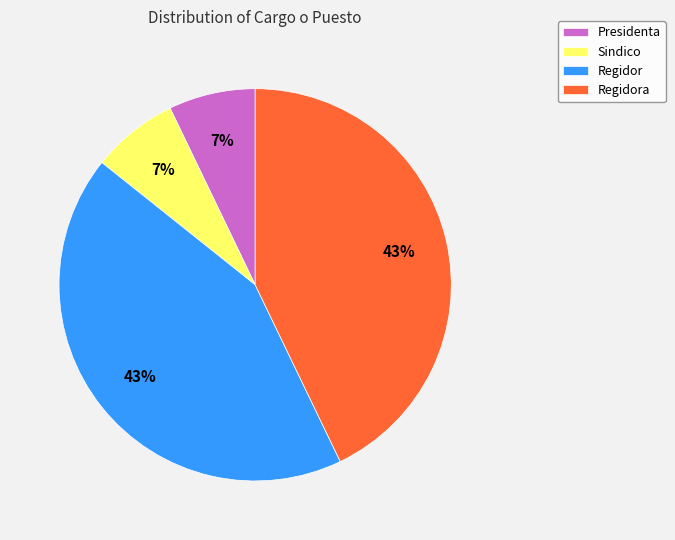

True or false: Regidora accounts for 43% of the total.

True